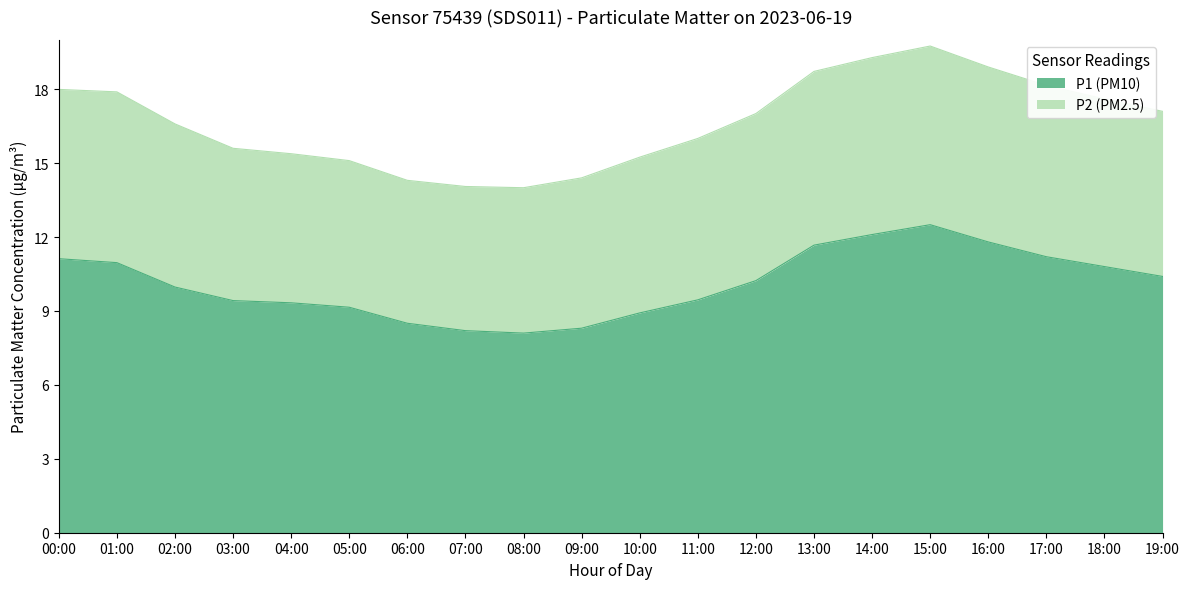

What is the label of the 20th point from the right?

00:00